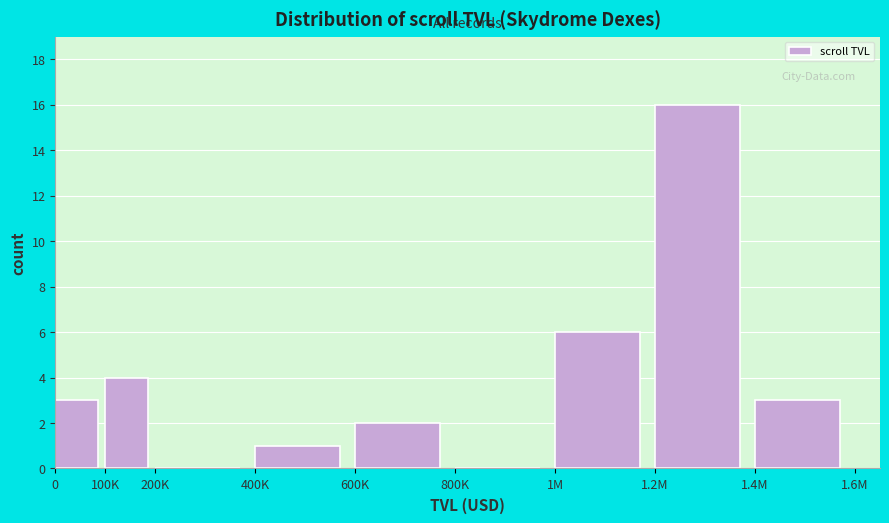

Reading left to right, extract all data points from this chart.

0=3	100K=4	200K=0	400K=1	600K=2	800K=0	1M=6	1.2M=16	1.4M=3